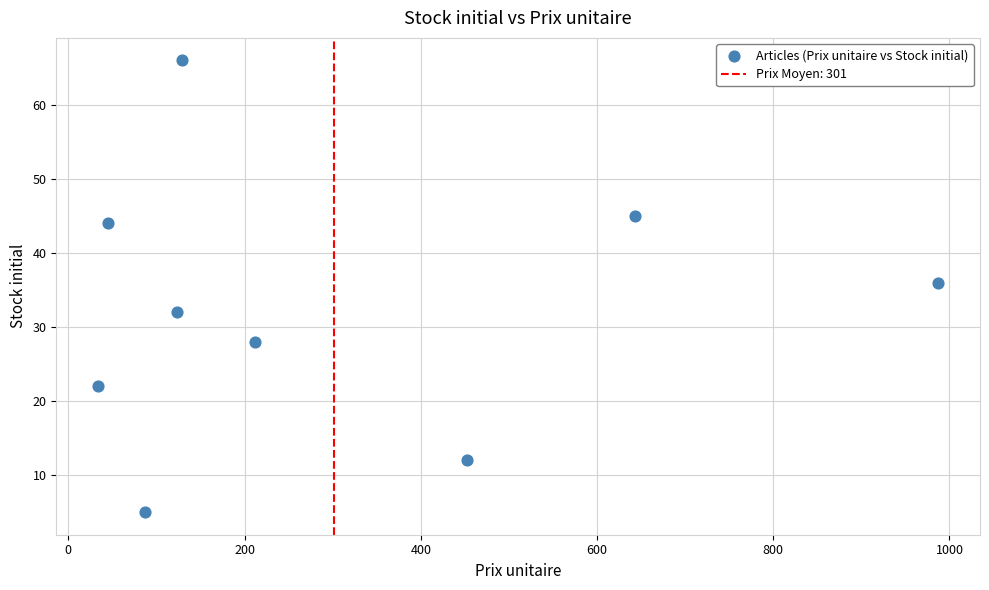

What is the range of Y values (max minus min)?

61